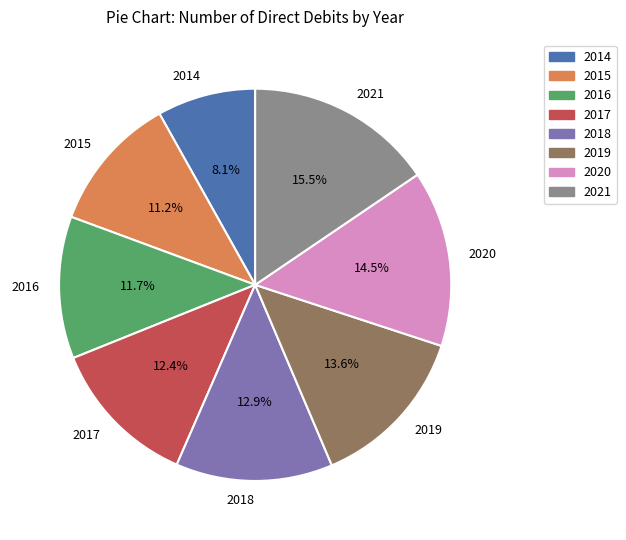

Which category has the smallest portion of the pie?

2014